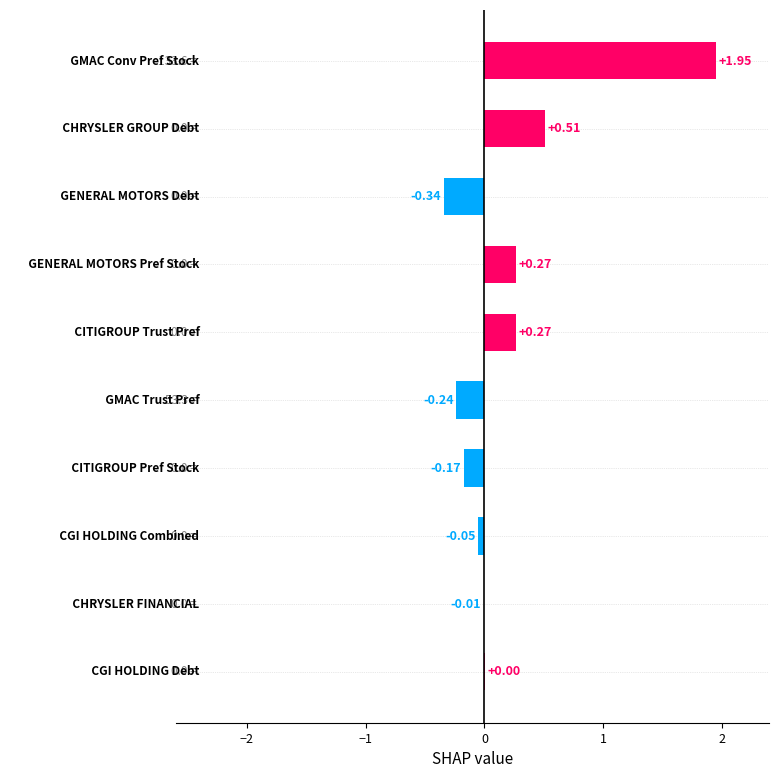

What is the sum of all values?

2.2